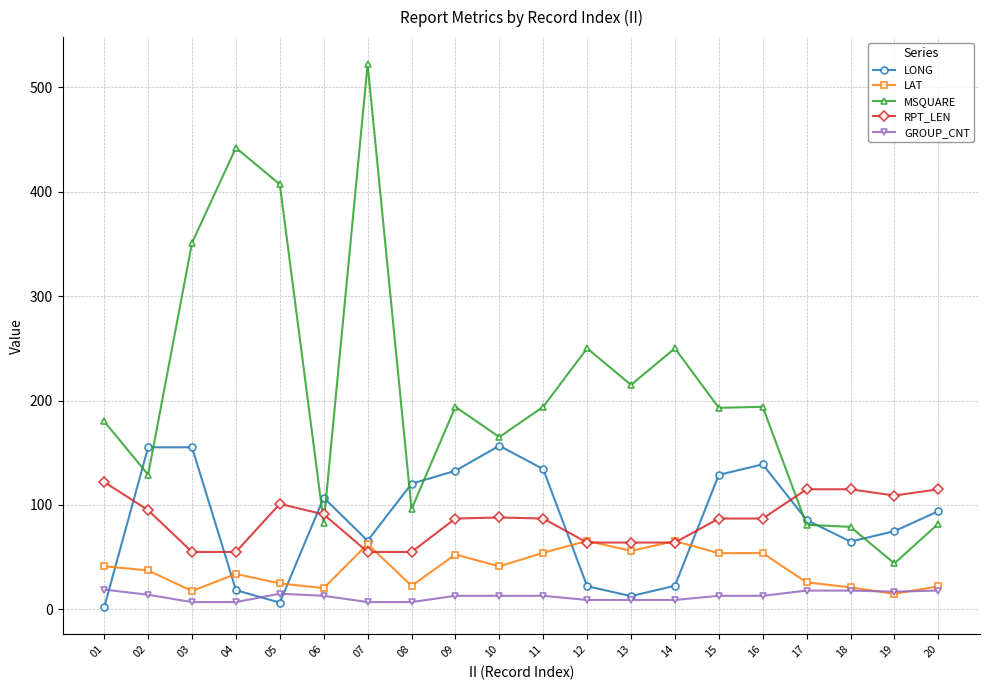

How many categories are shown in the chart?

20